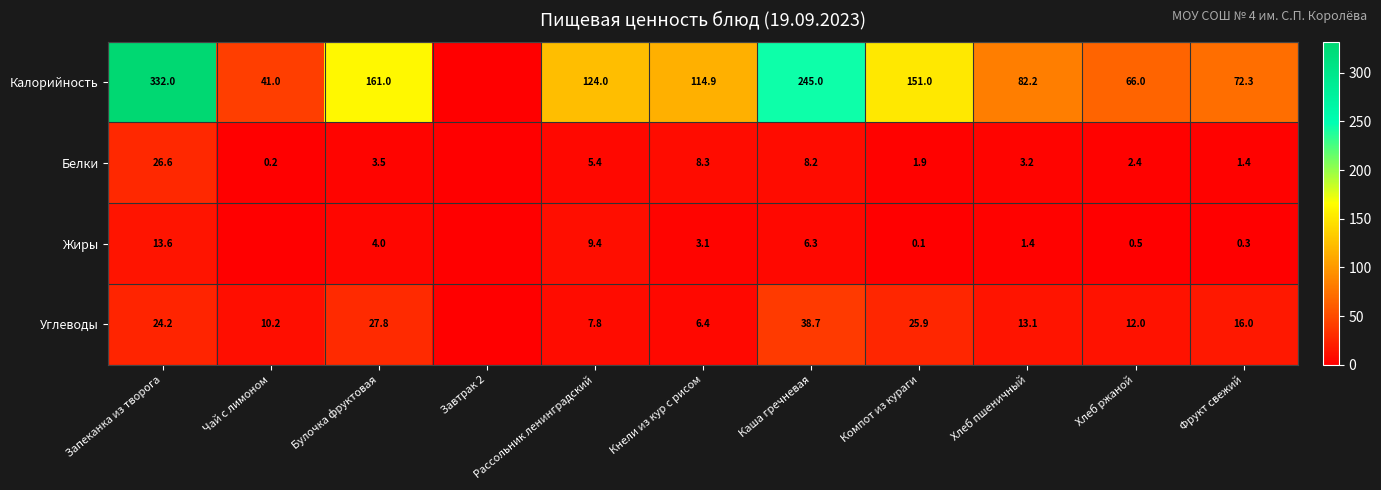

Is the value of Калорийность at Булочка фруктовая greater than the value of Углеводы at Хлеб пшеничный?

Yes